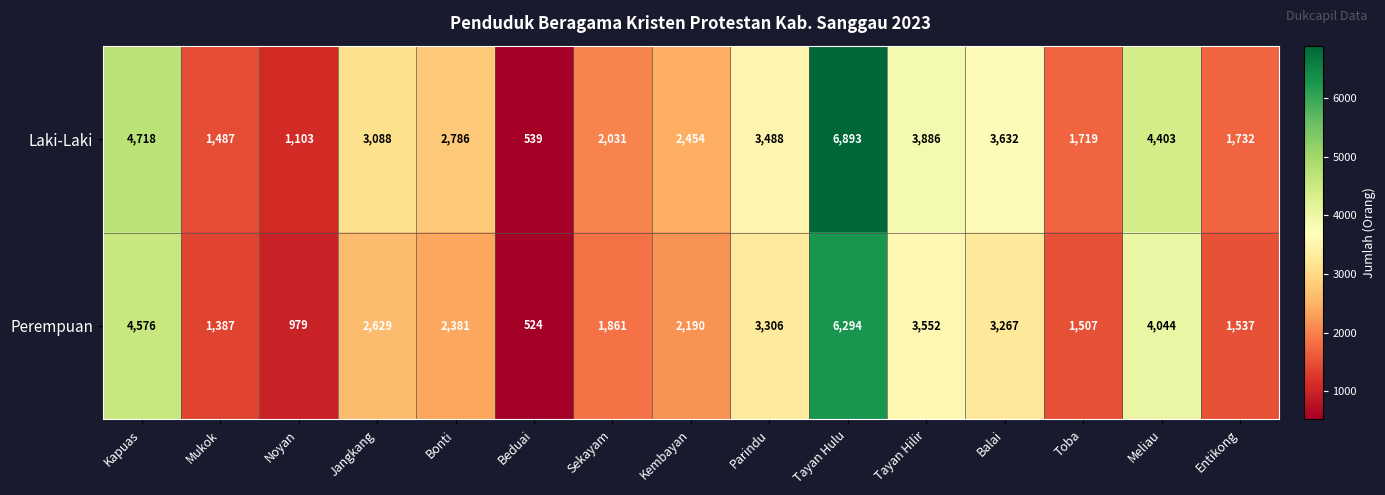

At which category is the sum across all series the highest?

Tayan Hulu